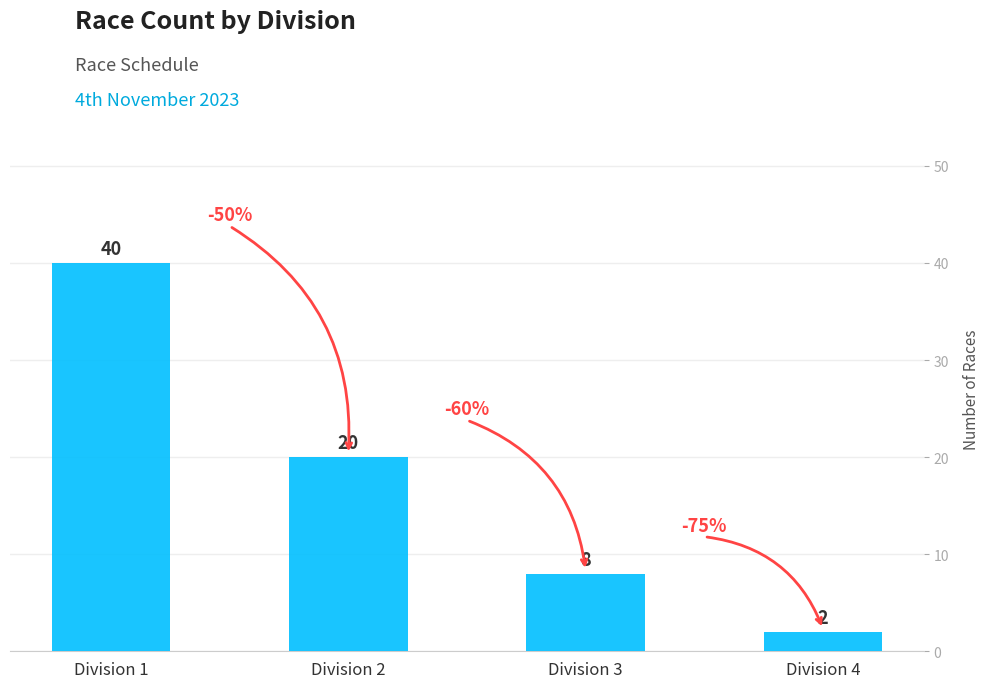

What is the difference between the values at Division 3 and Division 1?

32